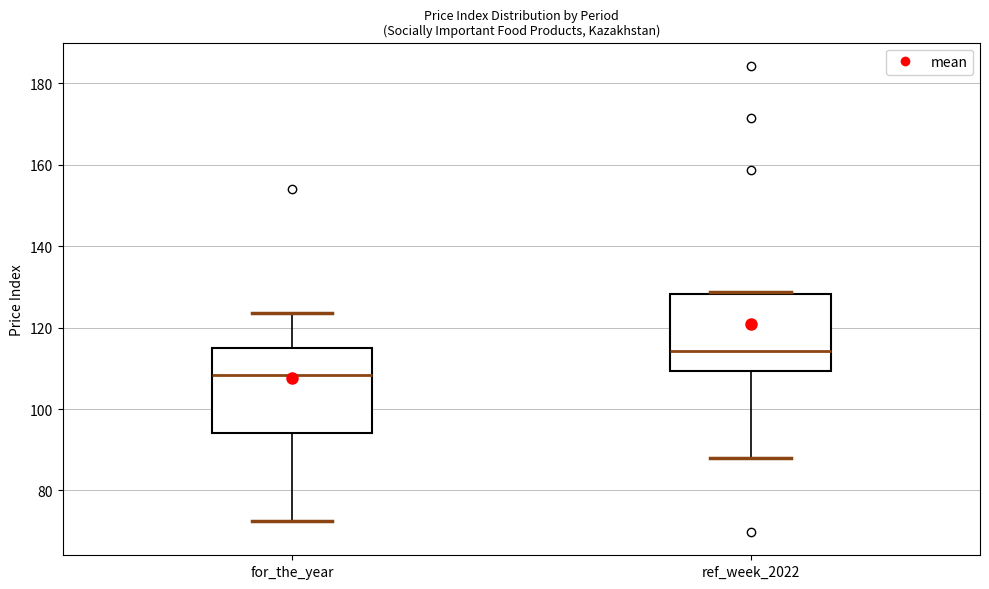

Where does the median line of the box for for_the_year sit on the y-axis? The values are not printed on the chart, so give them approximately, as read against the axis.

108